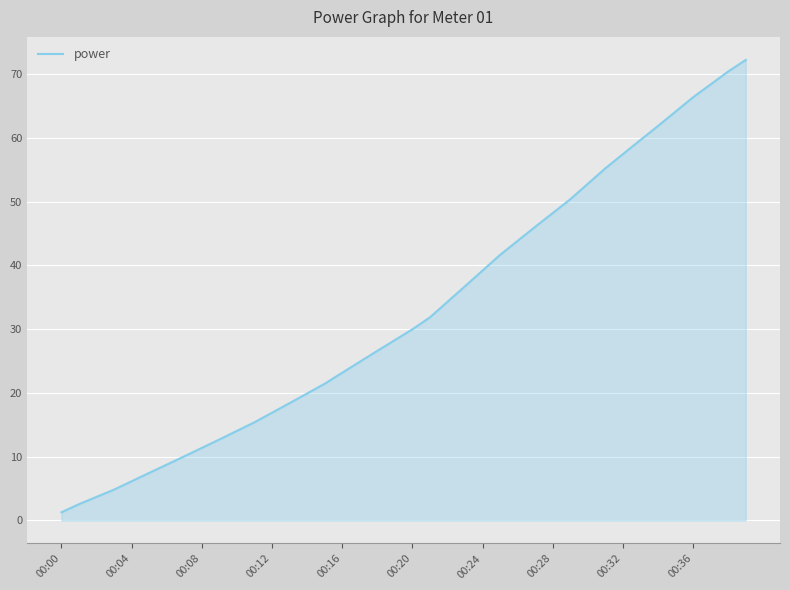

What is the difference between the maximum and minimum values?

71.0